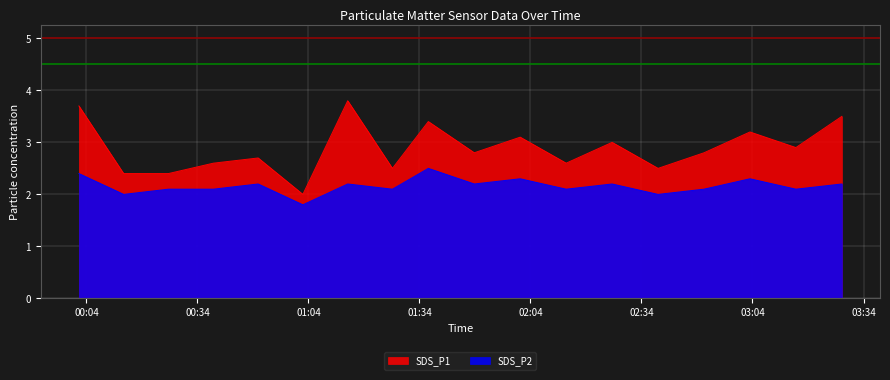

The value of SDS_P1 at 2023/09/27 00:01:59 is 3.7. True or false?

True